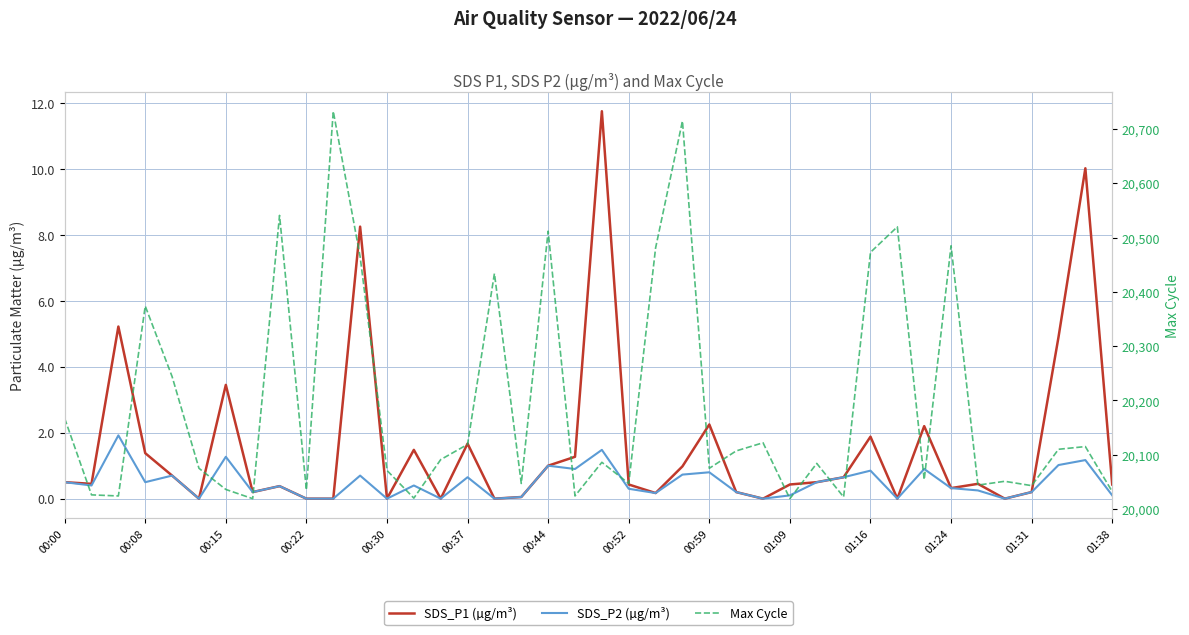

In SDS_P2 (µg/m³), how many points are higher than both neighbors (excluding endpoints)?

13